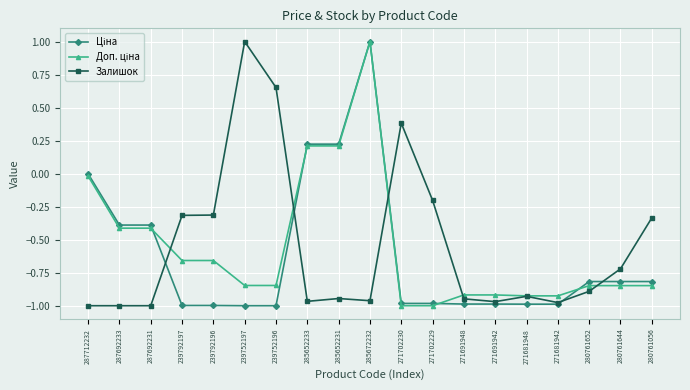

What is the difference between the highest and lowest values at 280761056?

0.5